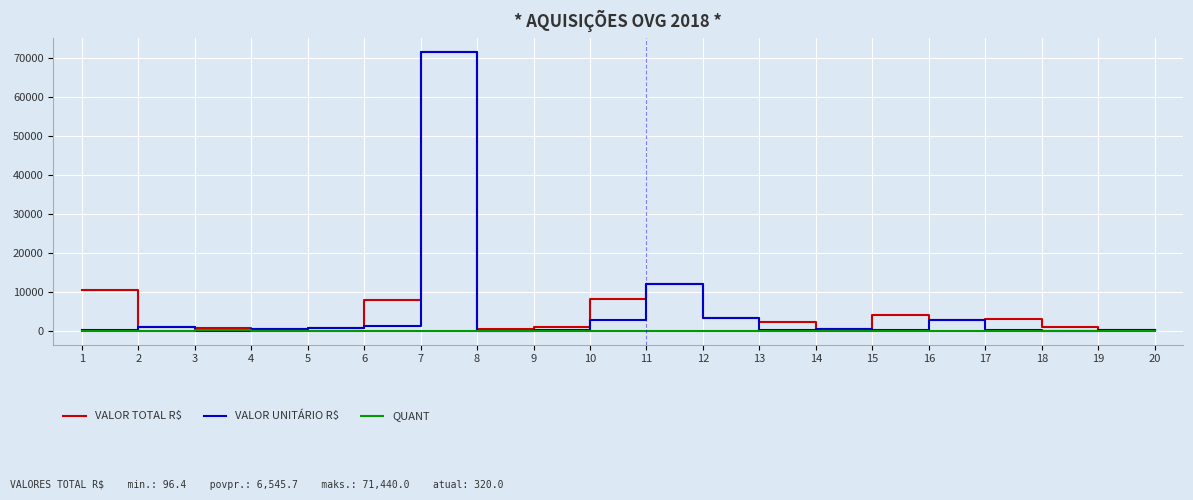

What is the maximum value for VALOR TOTAL R$?

71440.0